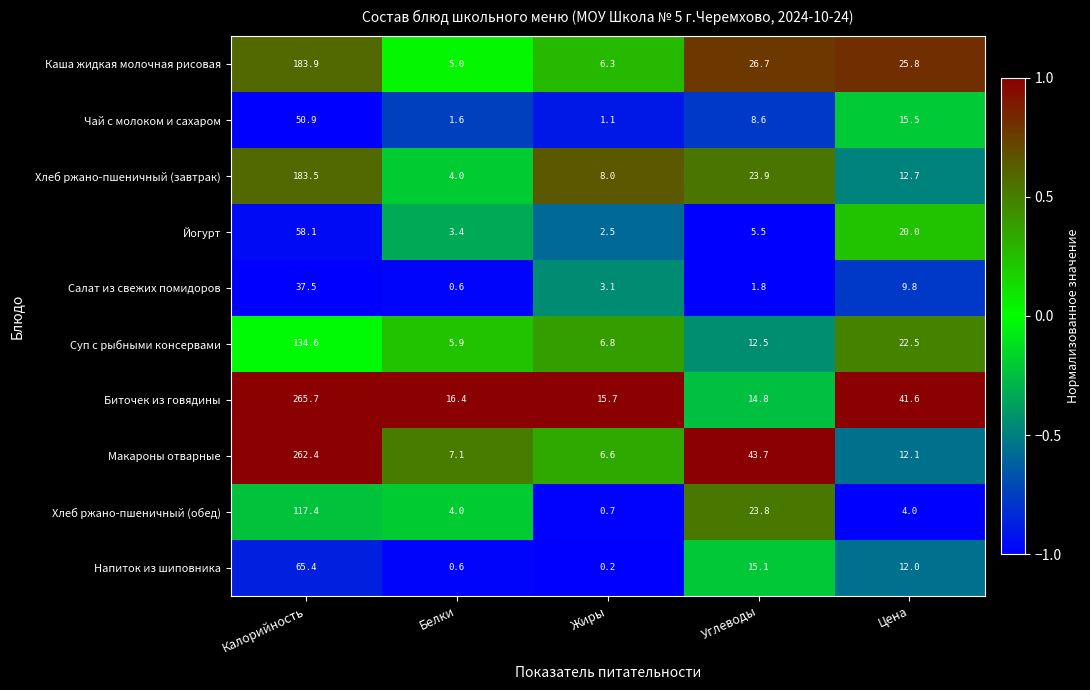

True or false: Каша жидкая молочная рисовая has a value of 183.9 at Калорийность.

True